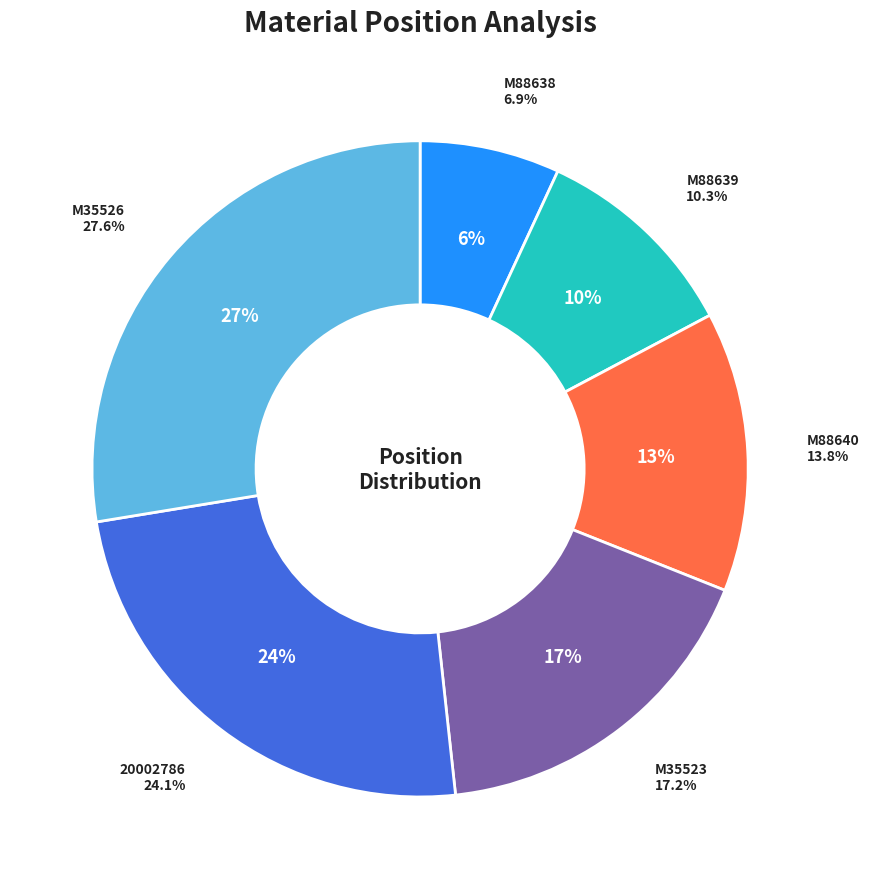

To the nearest percent, what is the difference between the 20002786 and M35526 slice percentages?

3%